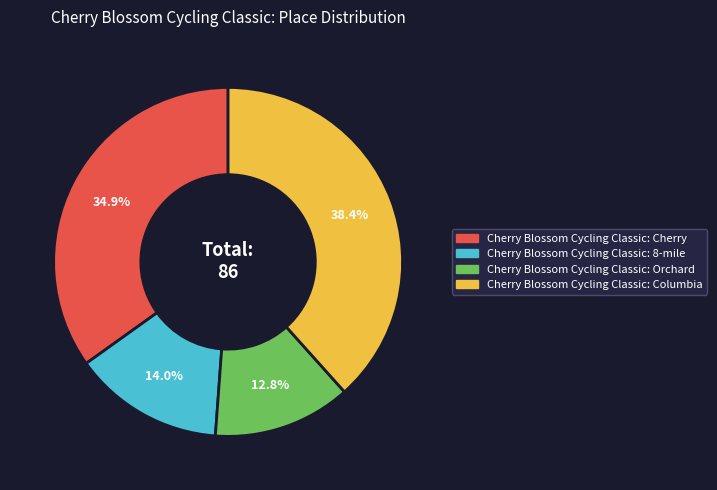

Is it true that Cherry Blossom Cycling Classic: Cherry is 35% of the pie?

True